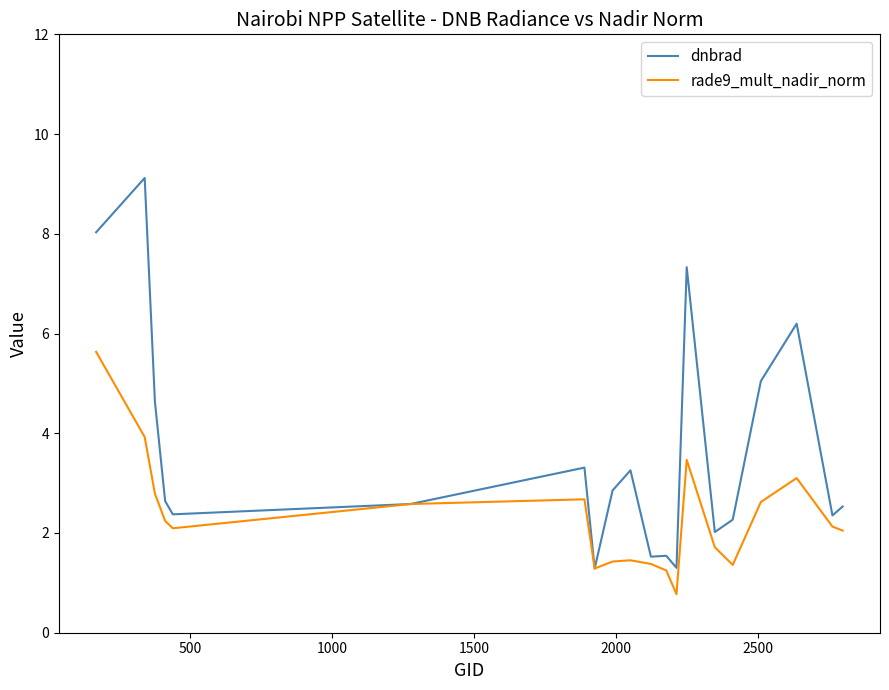

Which series has the widest spread of values?

dnbrad